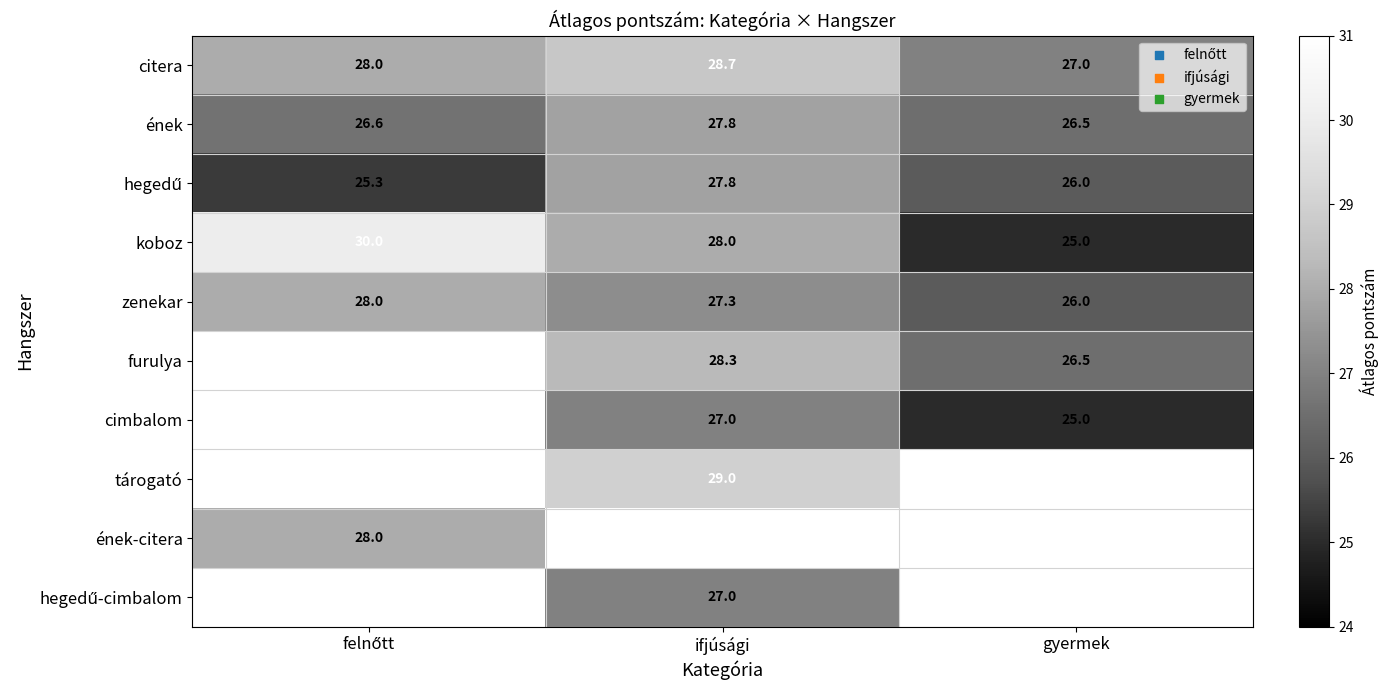

What is the smallest value displayed?

25.0